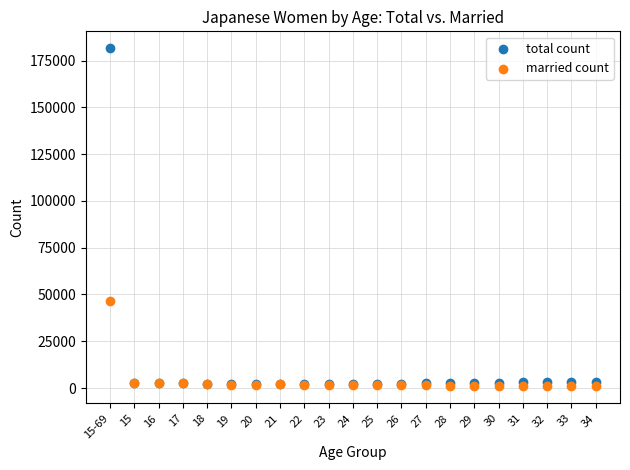

Across all series, what Y value is closest to 91234?

46577